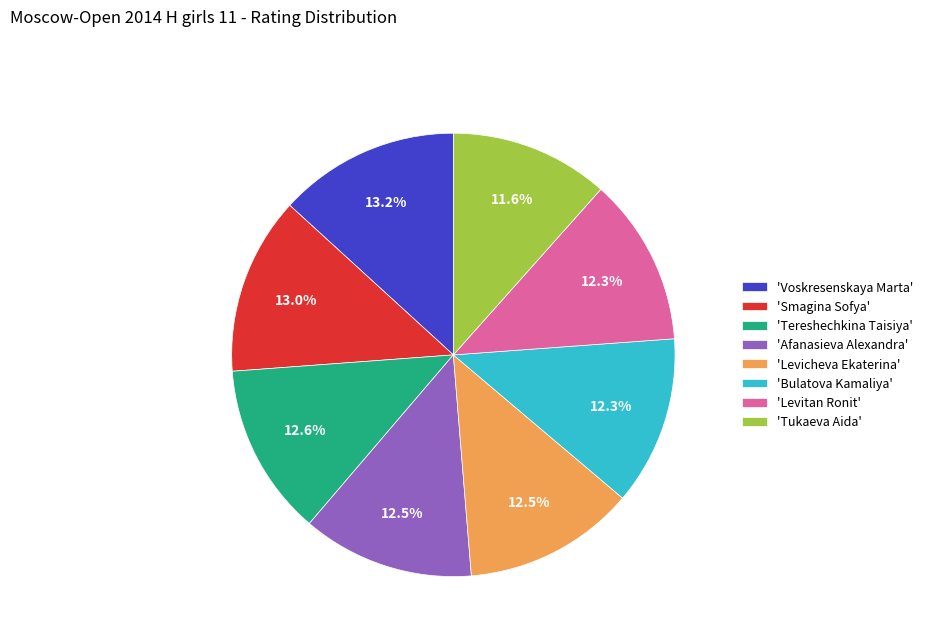

What percentage do 'Smagina Sofya' and 'Voskresenskaya Marta' together represent?

26.2%